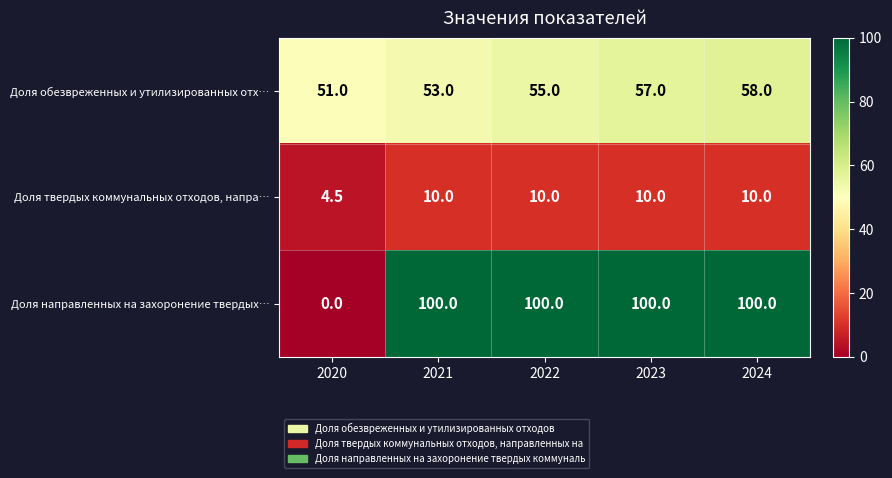

At how many categories does at least one series exceed 84?

4